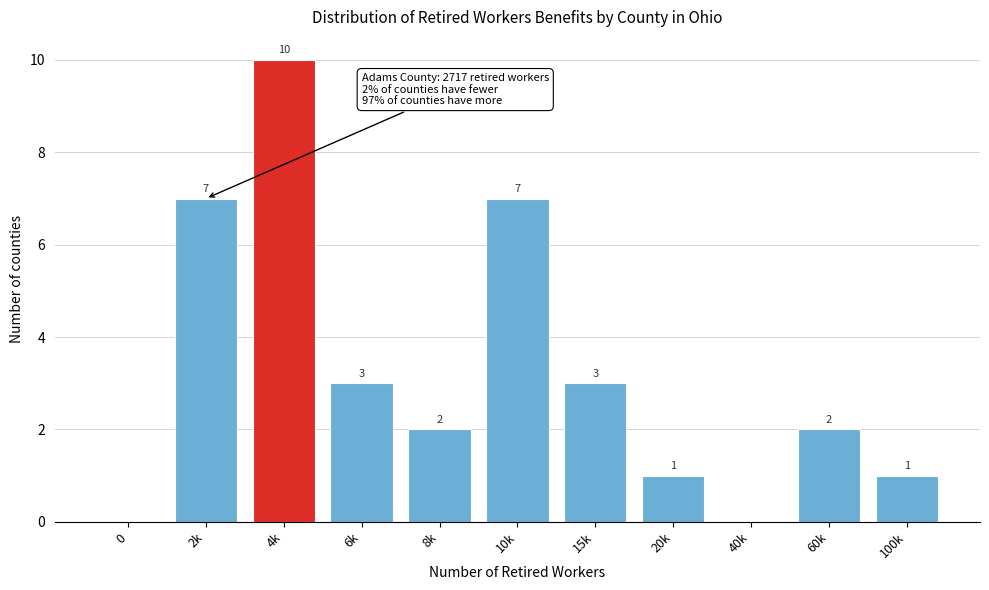

Reading right to left, list all the values displayed in this chart.

100k=1	60k=2	40k=0	20k=1	15k=3	10k=7	8k=2	6k=3	4k=10	2k=7	0=0